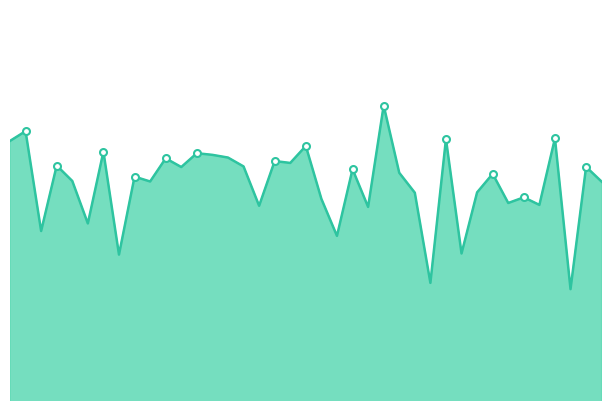

What is the minimum value shown in the chart?

72.8